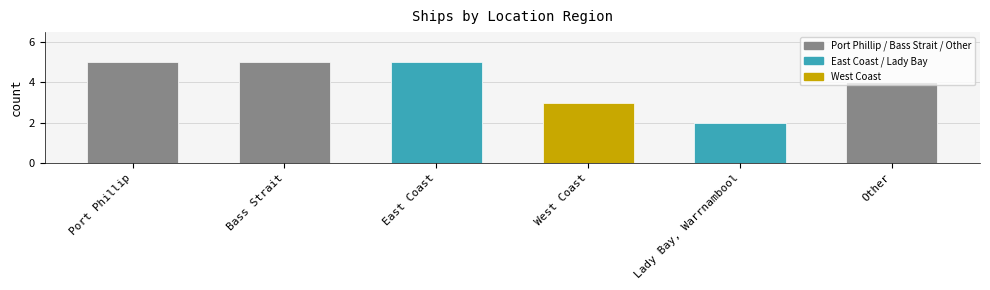

How many bars are there in total?

6